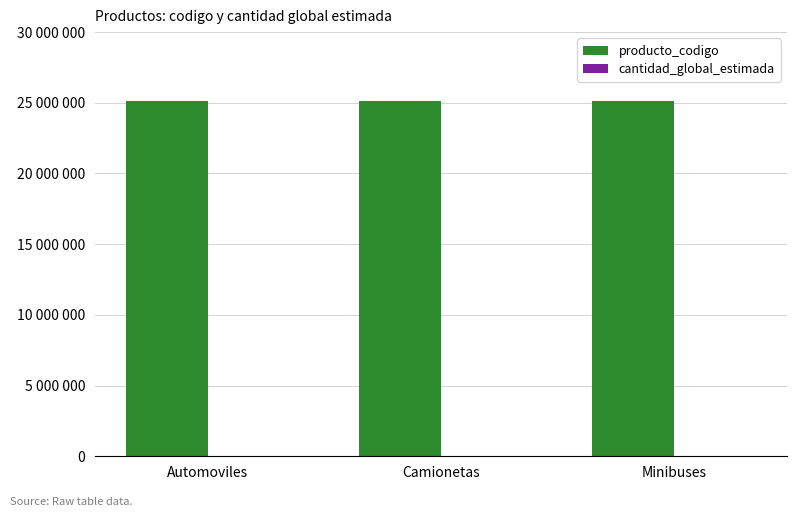

At how many categories does at least one series exceed 15378348?

3